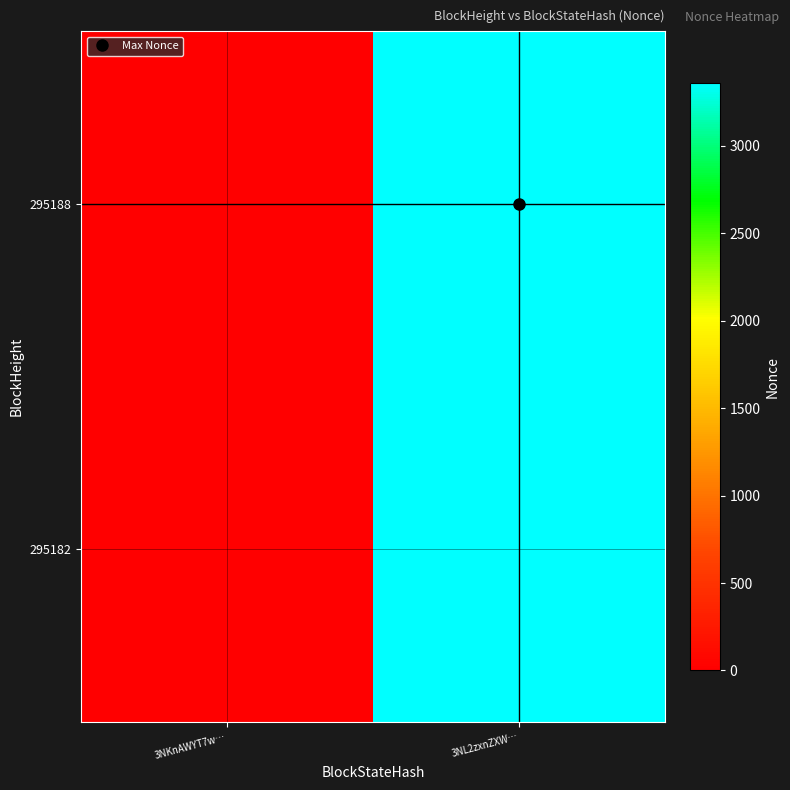

Which label corresponds to the largest value in the chart?

3NL2zxnZXW…